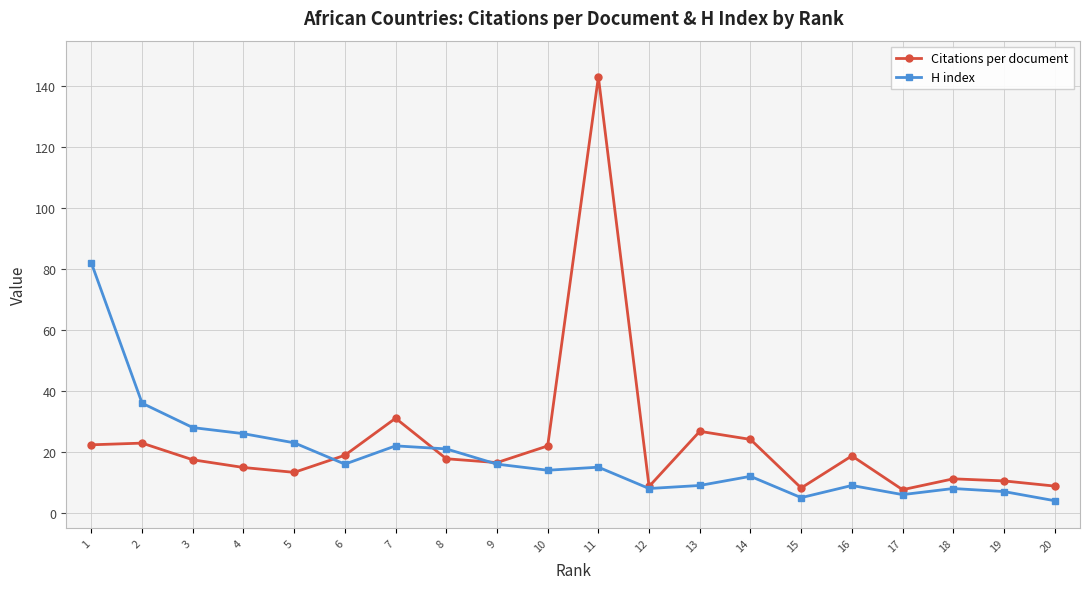

What is the value of the Citations per document point at the 1st from the left?

22.4